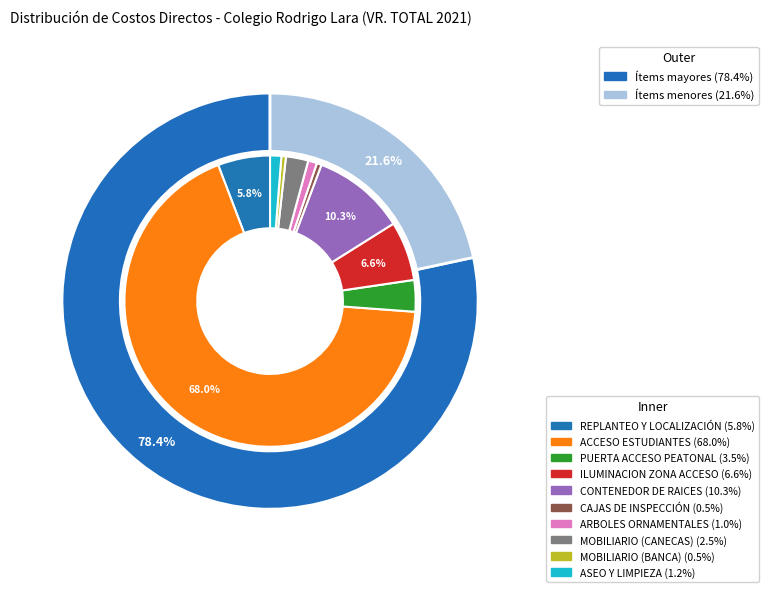

Which has a higher value, MOBILIARIO (CANECAS) or ACCESO ESTUDIANTES CIRCULACIÓN CONCRETO?

ACCESO ESTUDIANTES CIRCULACIÓN CONCRETO